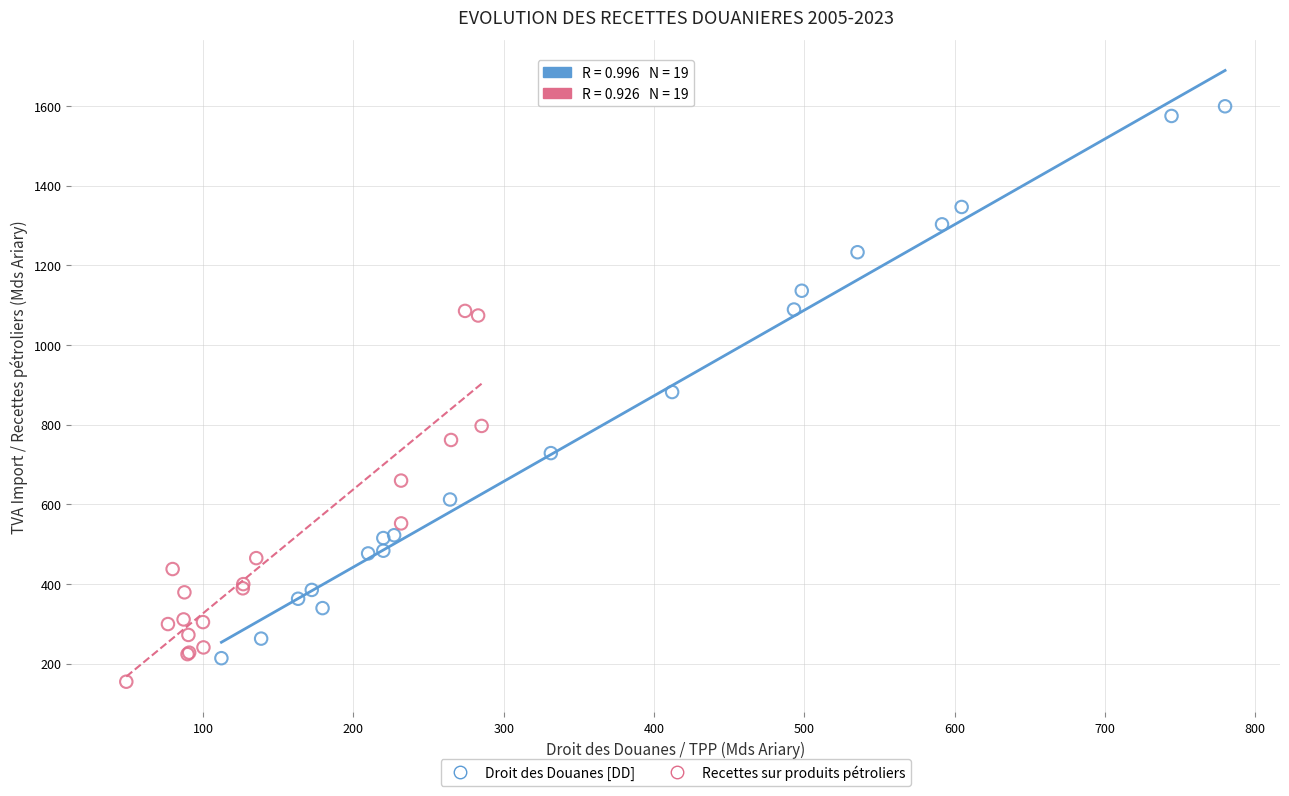

Which series reaches the maximum Y coordinate?

Droit des Douanes [DD]